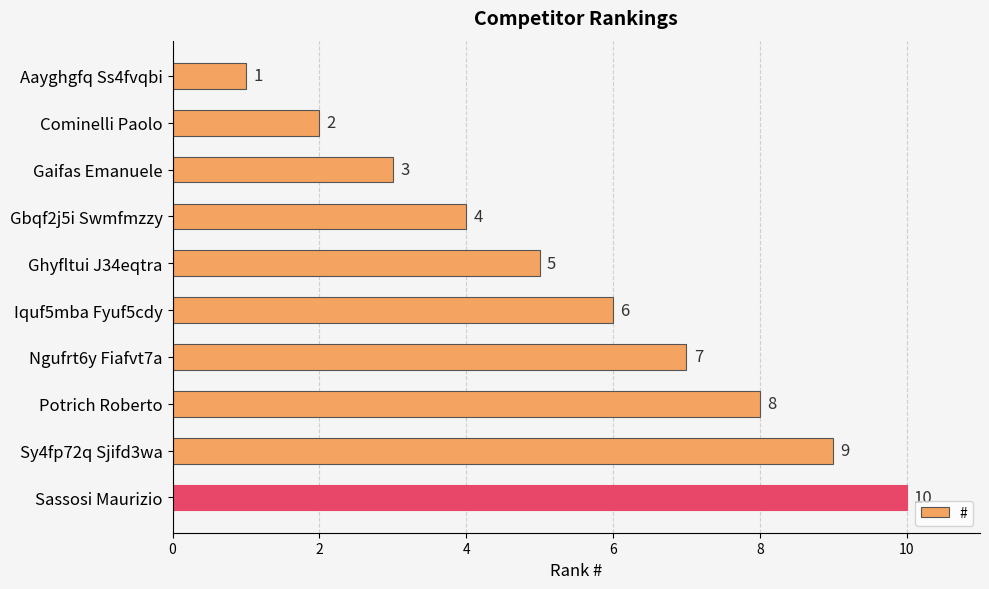

Which label corresponds to the smallest value in the chart?

Aayghgfq Ss4fvqbi